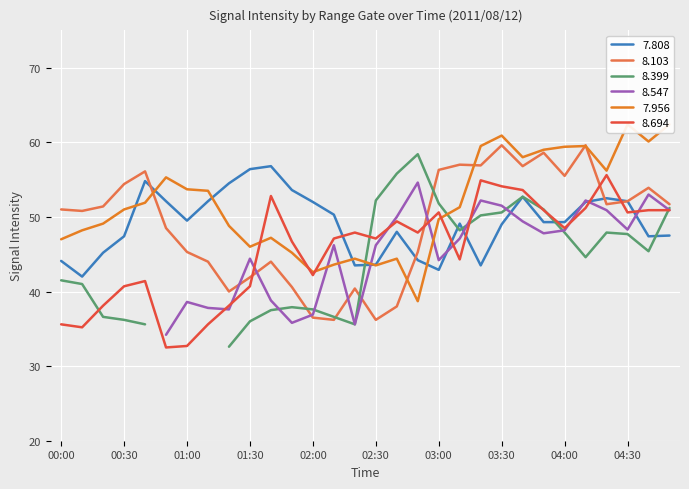

What is the lowest value of the 8.694 series?

32.5